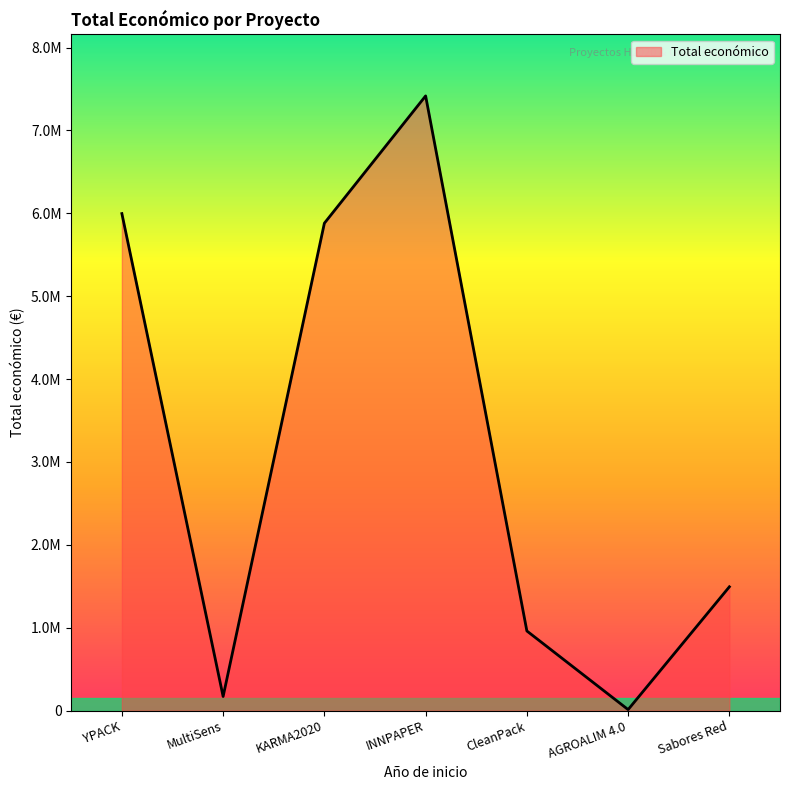

What is the difference between the maximum and minimum values?

7404491